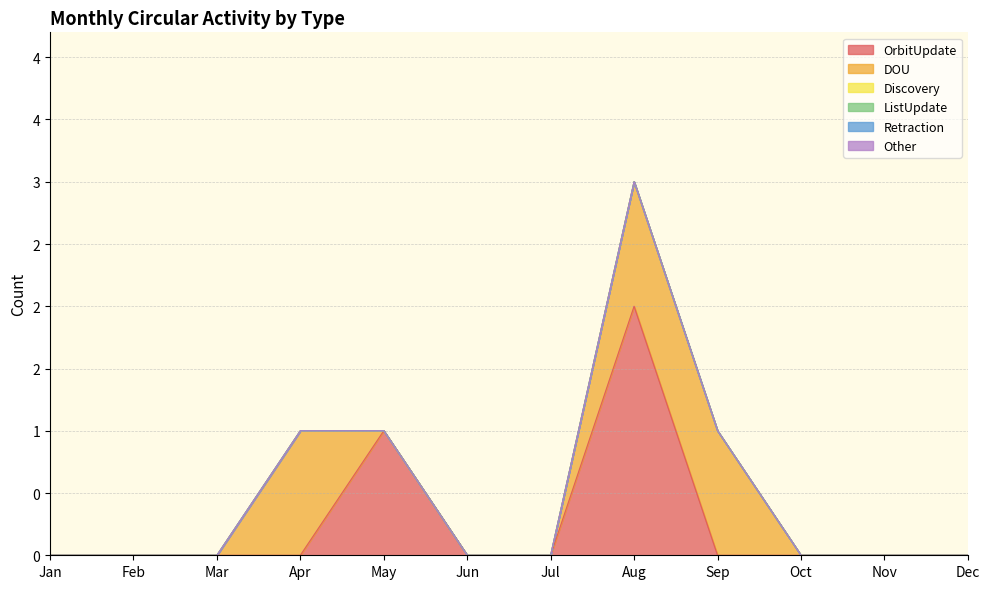

What are all the series names shown in the legend?

OrbitUpdate, DOU, Discovery, ListUpdate, Retraction, Other